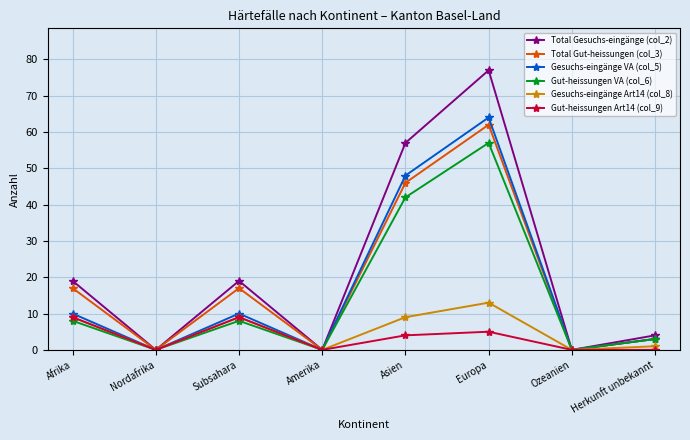

What is the difference between the Total Gut-heissungen (col_3) values at Nordafrika and Asien?

46